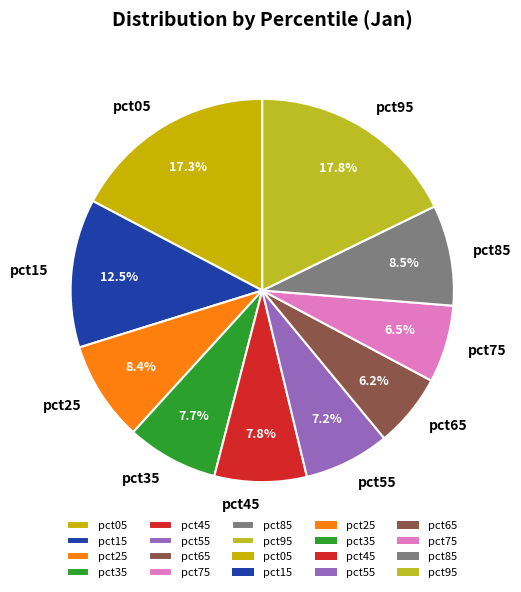

What is the largest slice in the pie chart?

pct95